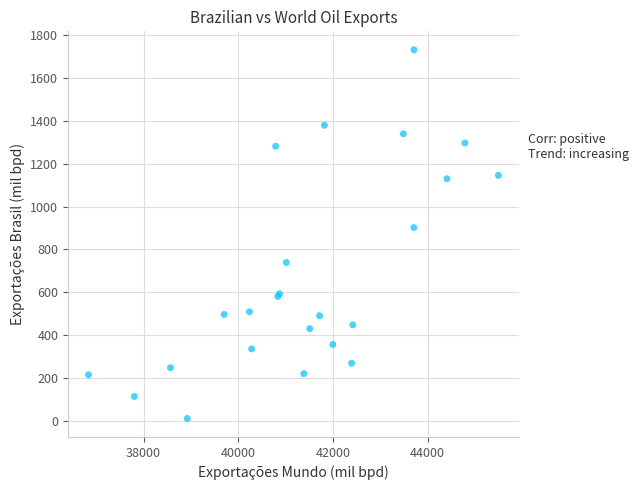

What Y value in the scatter plot is closest to 871?

902.1